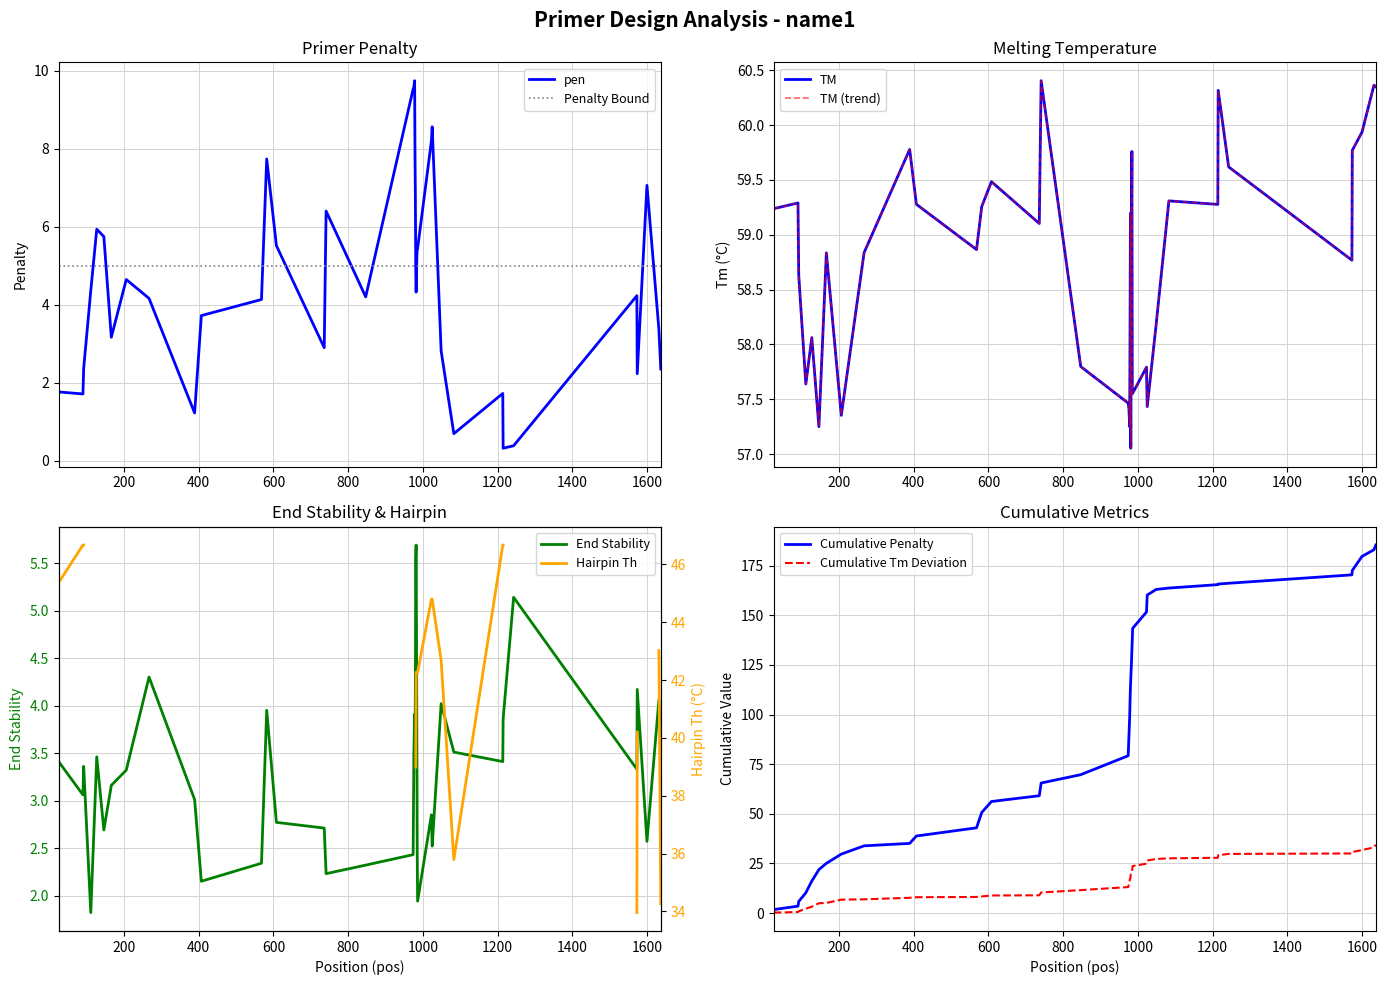

True or false: PRIMER_LEFT_0_TM has more than 1 interior local peaks.

True